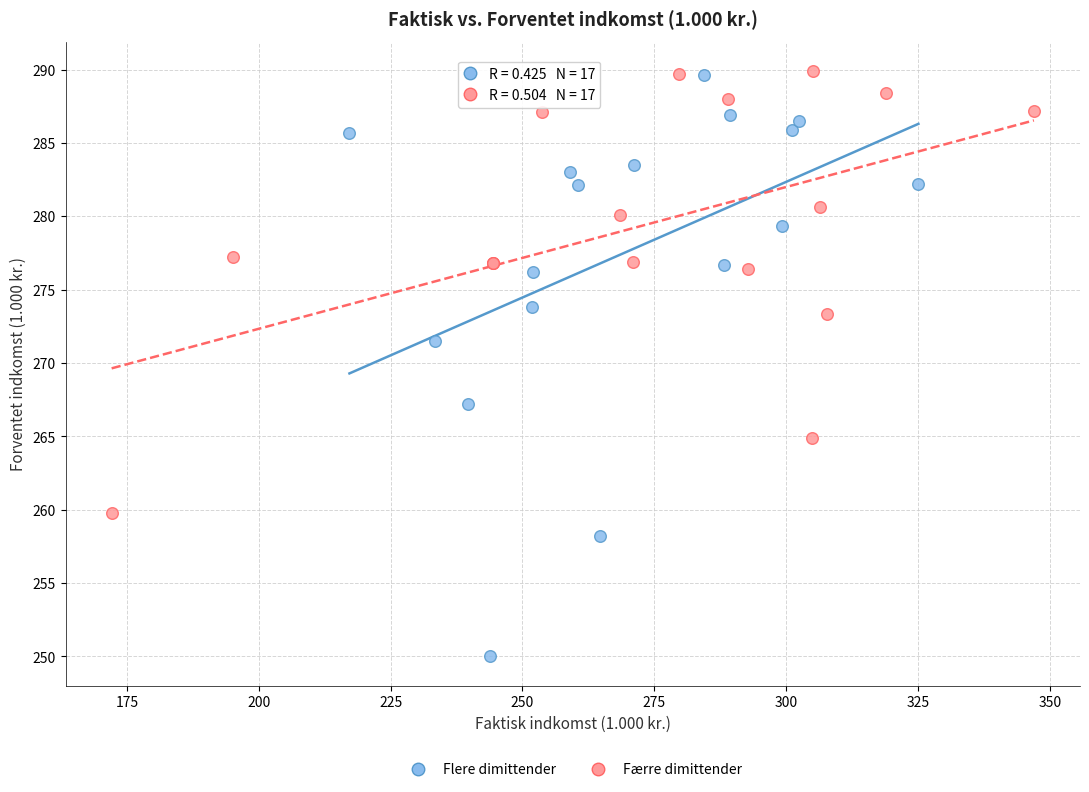

Which series contains the lowest Y value?

Flere dimittender